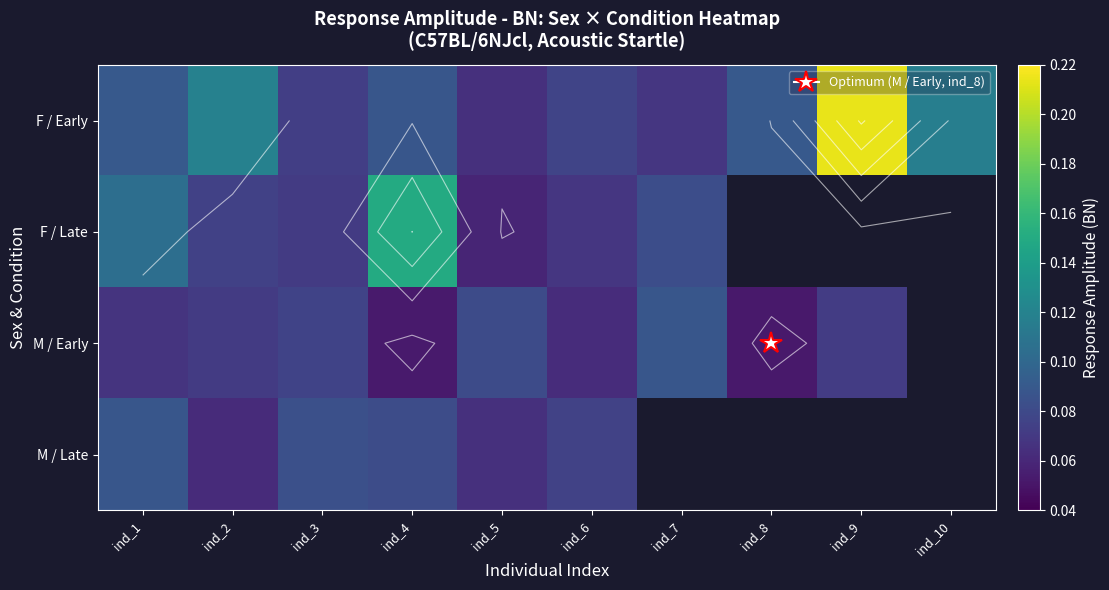

At how many categories does at least one series exceed 0?

10